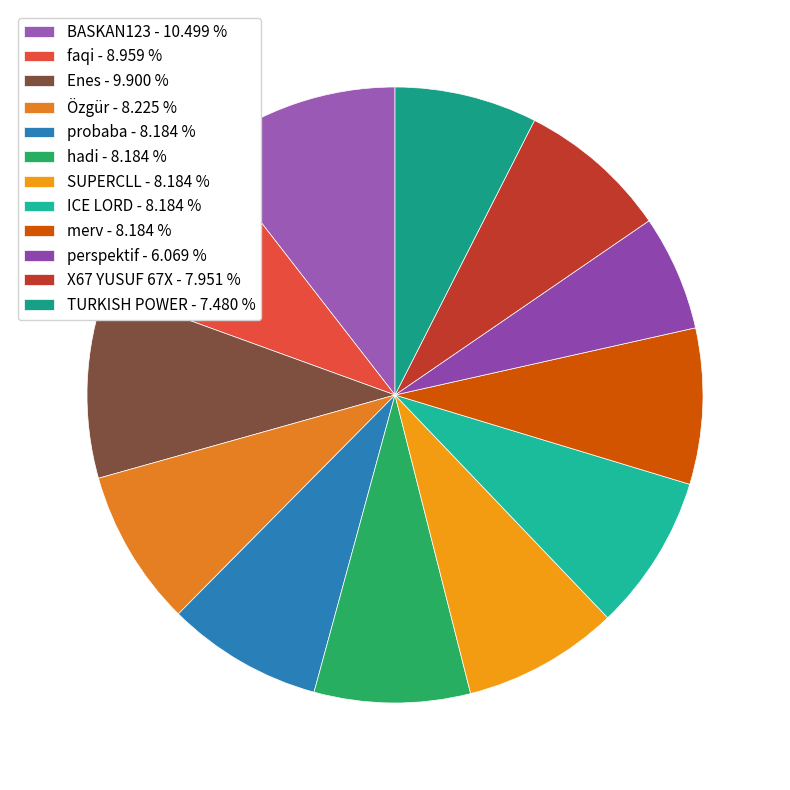

How many segments does this pie chart have?

12